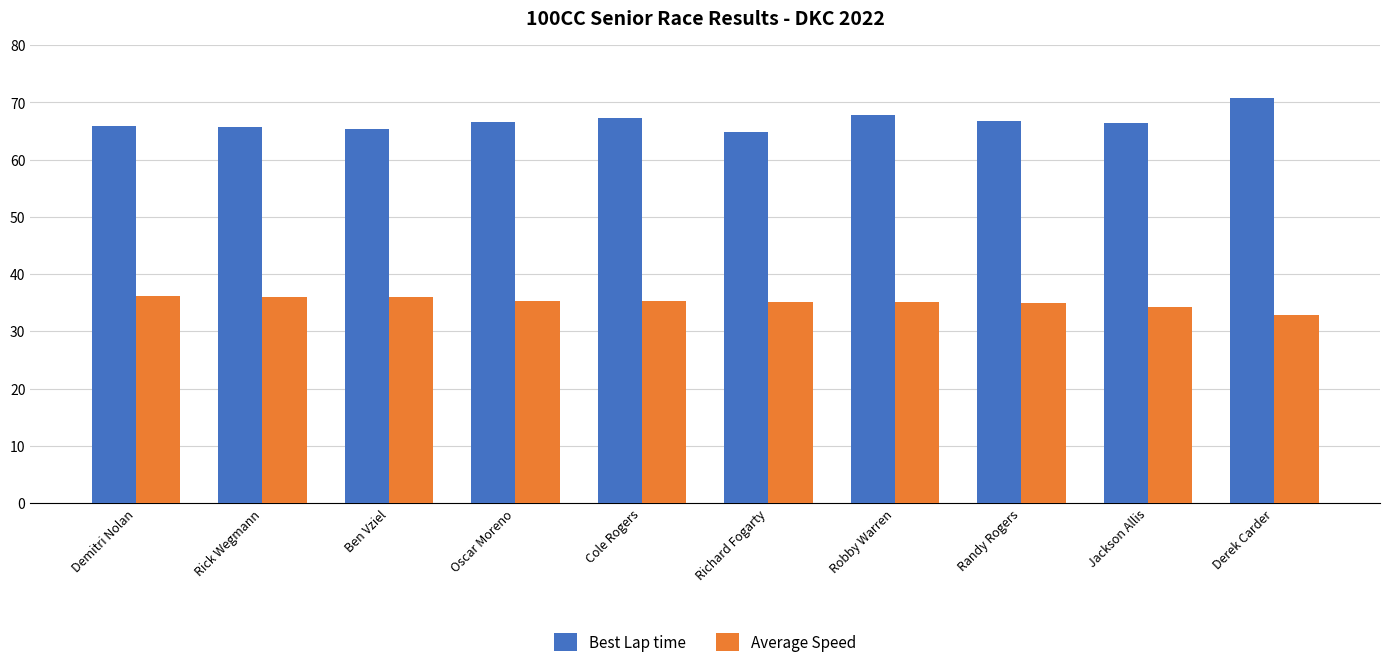

Which category has the highest value in the Best Lap time series?

Derek Carder